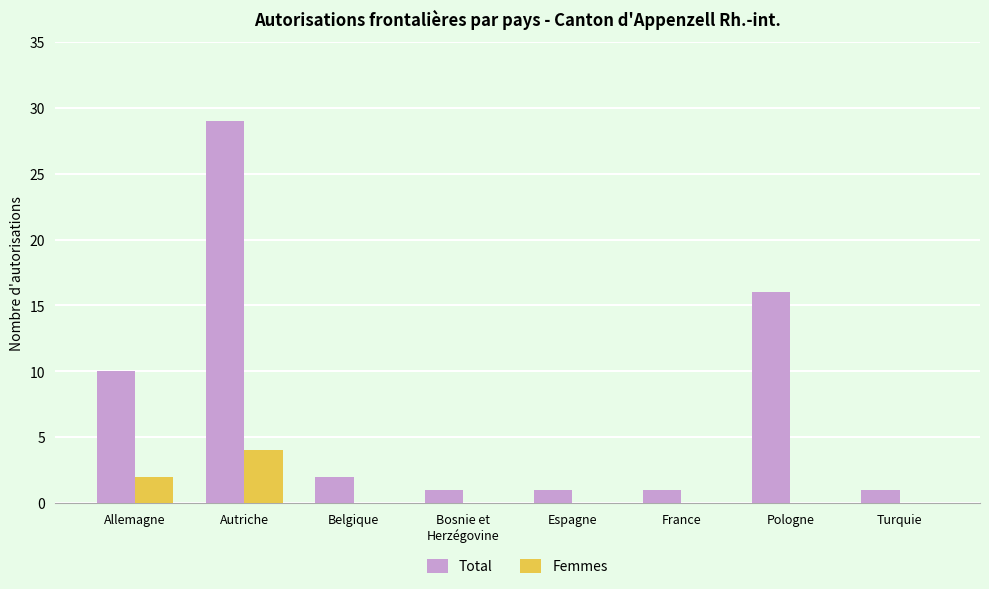

Reading right to left, list all the values displayed in this chart.

Total: 1	16	1	1	1	2	29	10
Femmes: 0	0	0	0	0	0	4	2